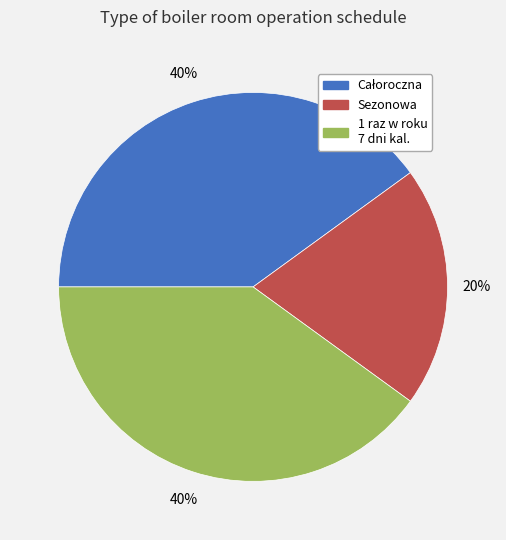

To the nearest percent, what is the average slice percentage?

33%